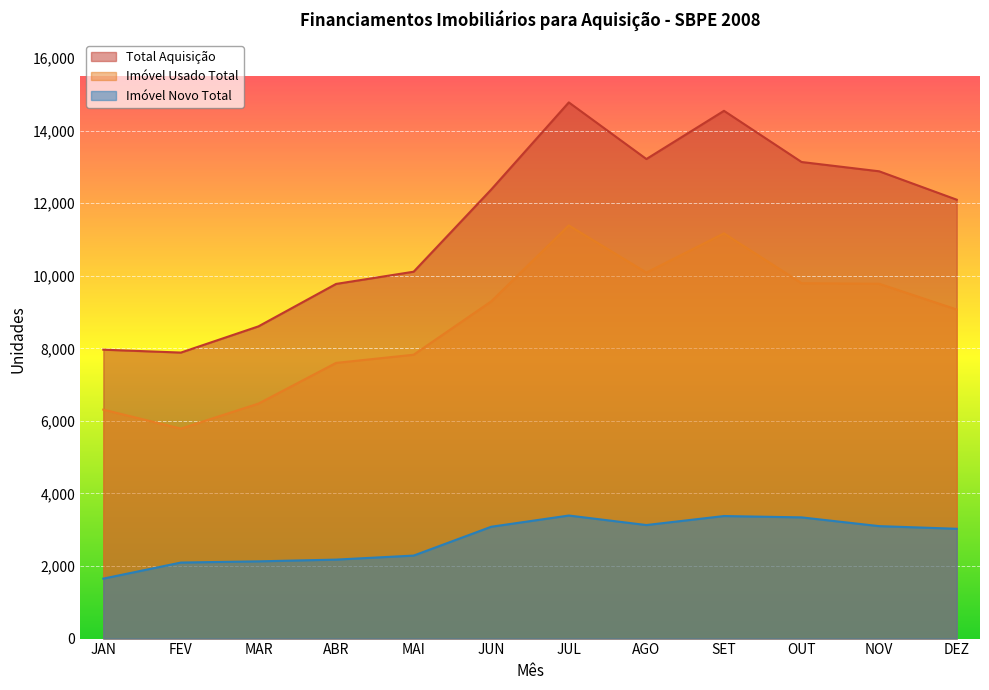

How many lines are shown in the chart?

3